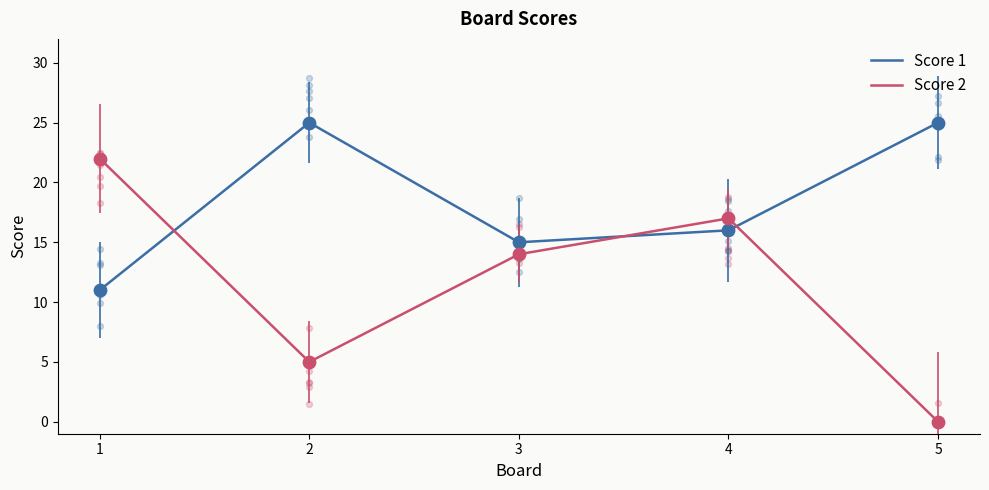

What are all the series names shown in the legend?

Score 1, Score 2